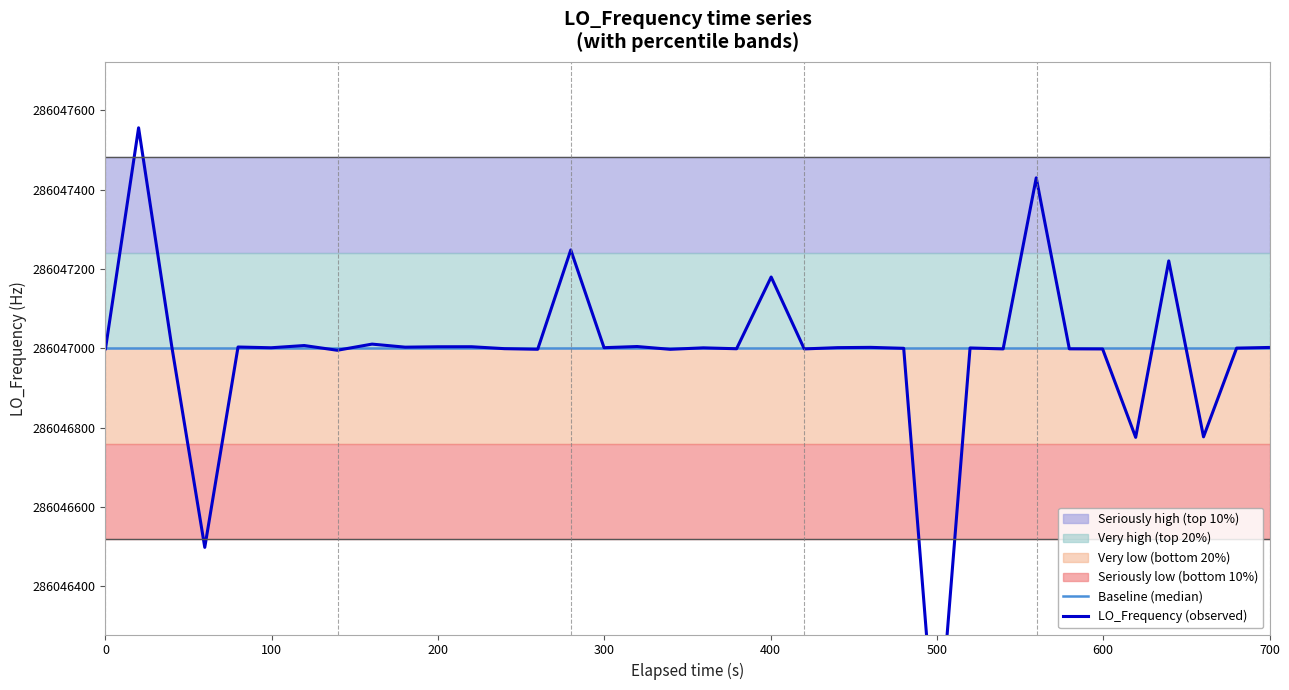

Which series has the largest total across all categories?

Baseline (median)